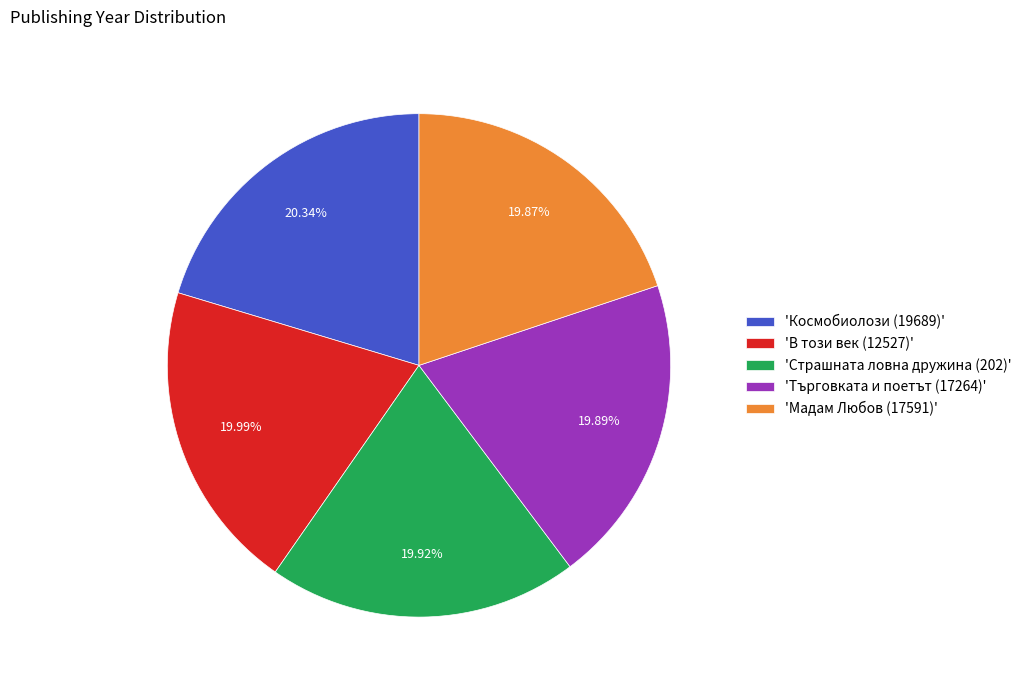

Is the sum of 'Космобиолози (19689)' and 'Търговката и поетът (17264)' greater than half?

No